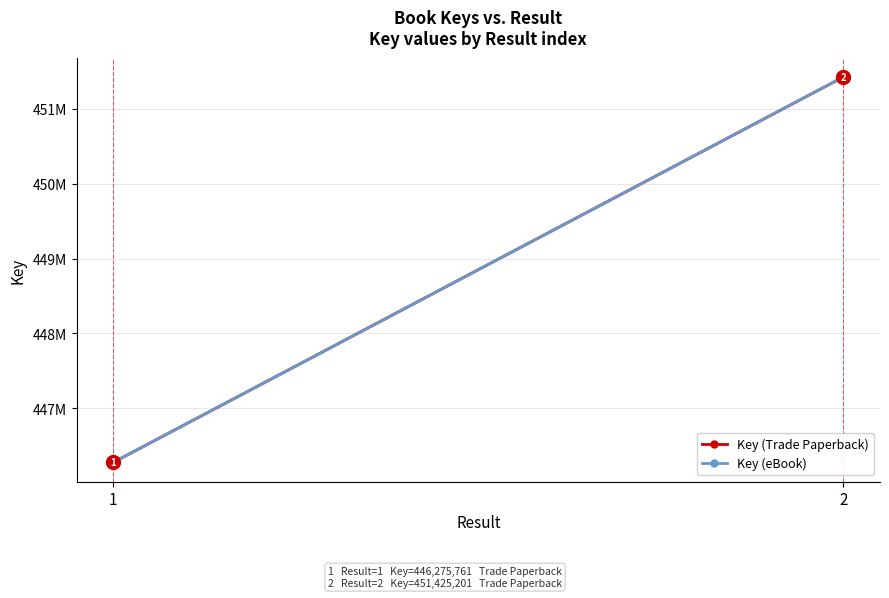

Which label corresponds to the smallest value in the chart?

1